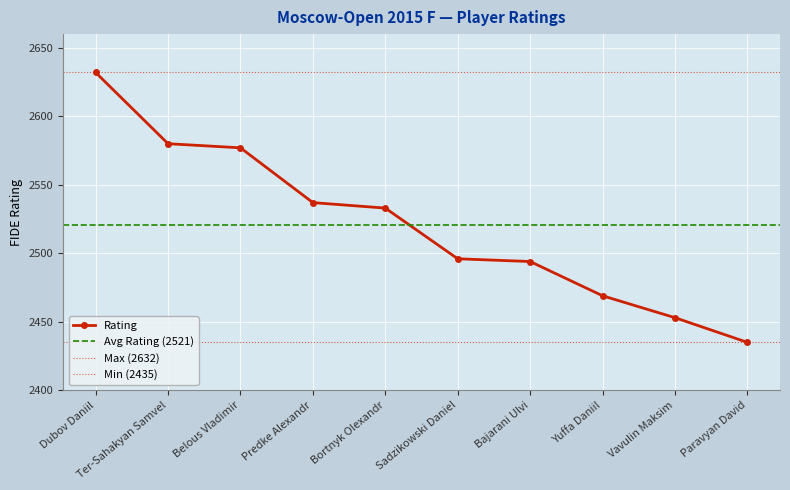

Between Predke Alexandr and Vavulin Maksim, which is larger?

Predke Alexandr